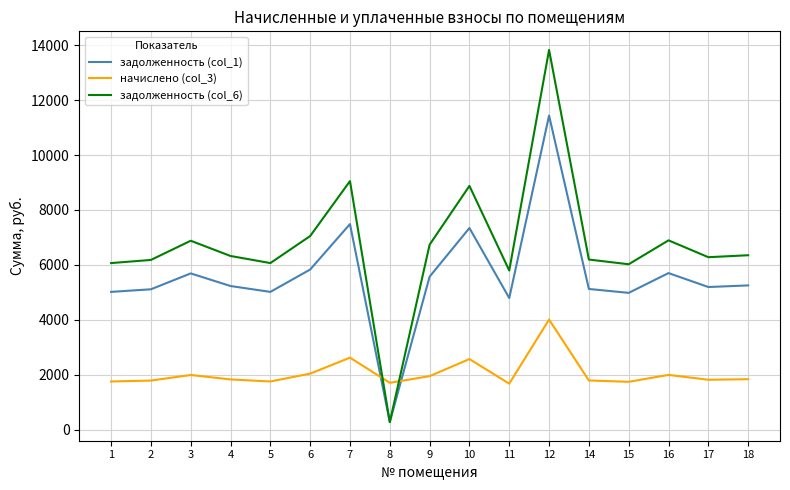

The value of начислено (col_3) at 6 is 2049.3. True or false?

True